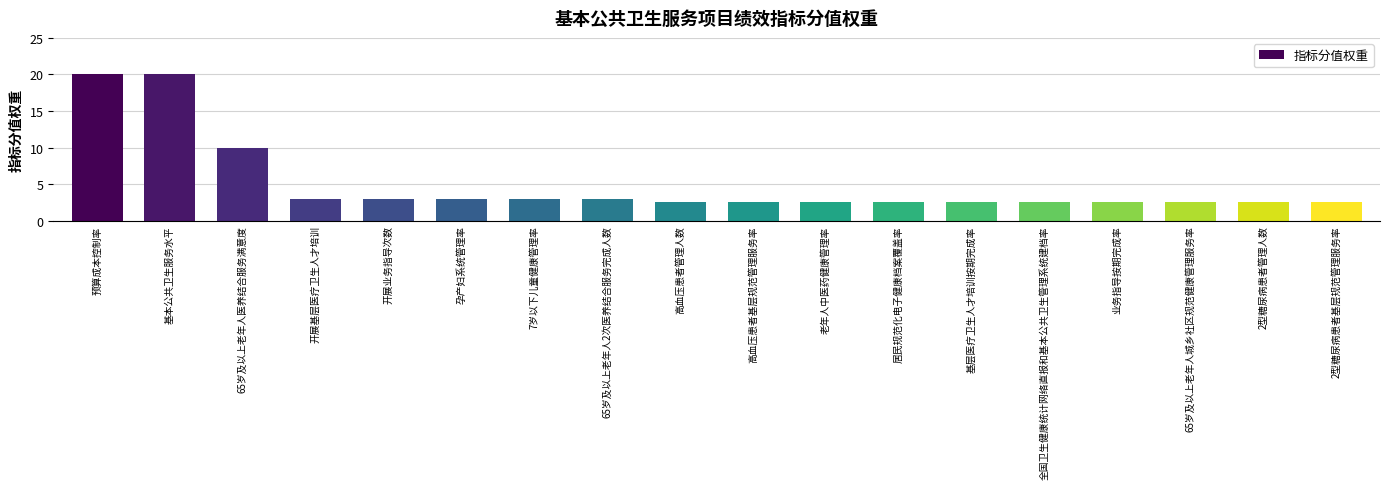

What is the sum of the values at 基层医疗卫生人才培训按期完成率 and 开展基层医疗卫生人才培训?

5.5